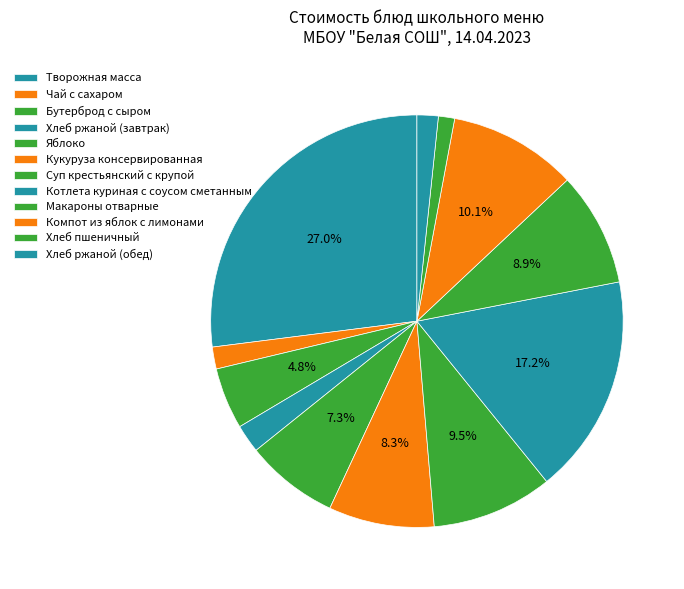

Does Суп крестьянский с крупой represent more than half of the total?

No